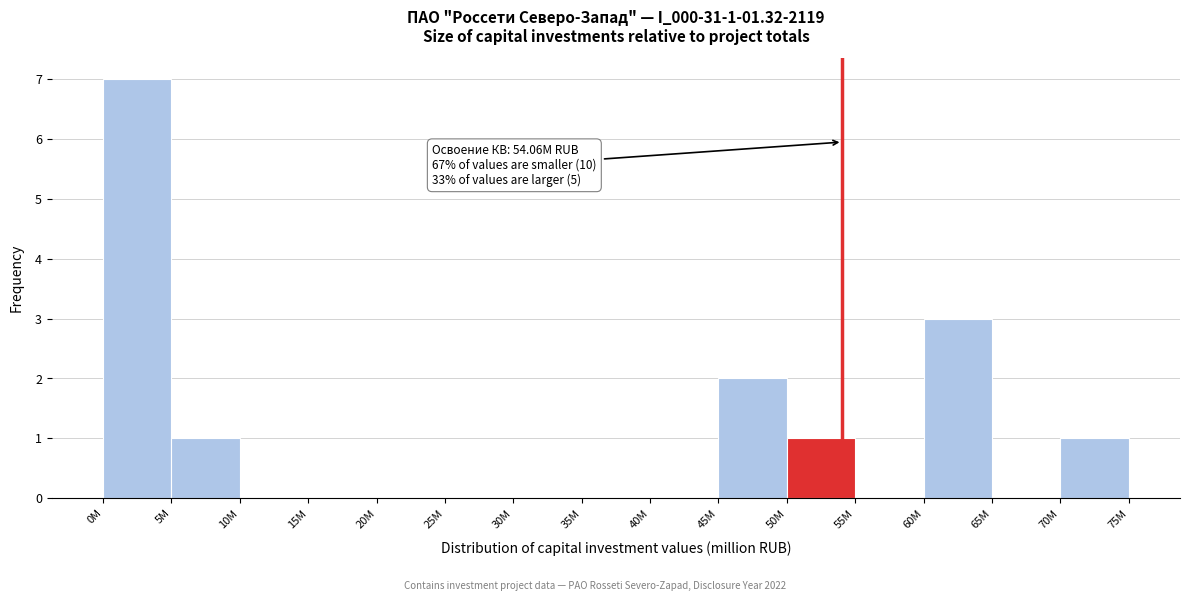

Reading left to right, extract all data points from this chart.

0M=7	5M=1	10M=0	15M=0	20M=0	25M=0	30M=0	35M=0	40M=0	45M=2	50M=1	55M=0	60M=3	65M=0	70M=1